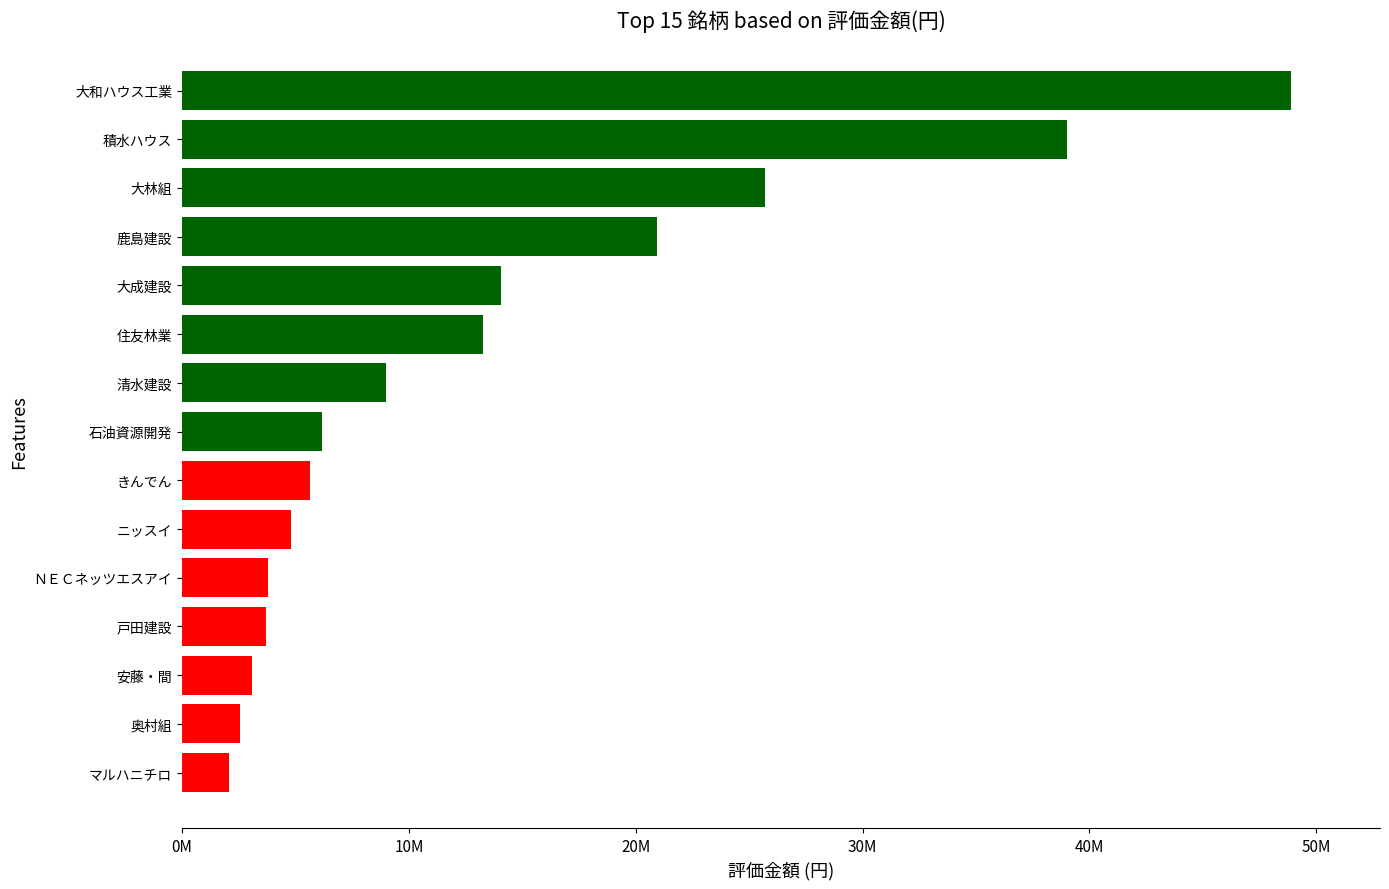

At which label does the data first exceed 6174000?

清水建設